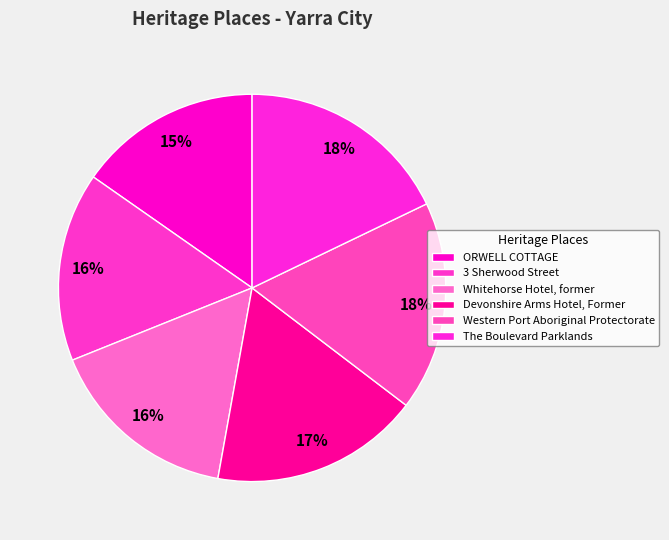

To the nearest percent, what is the combined percentage of Whitehorse Hotel, former and Devonshire Arms Hotel, Former?

34%